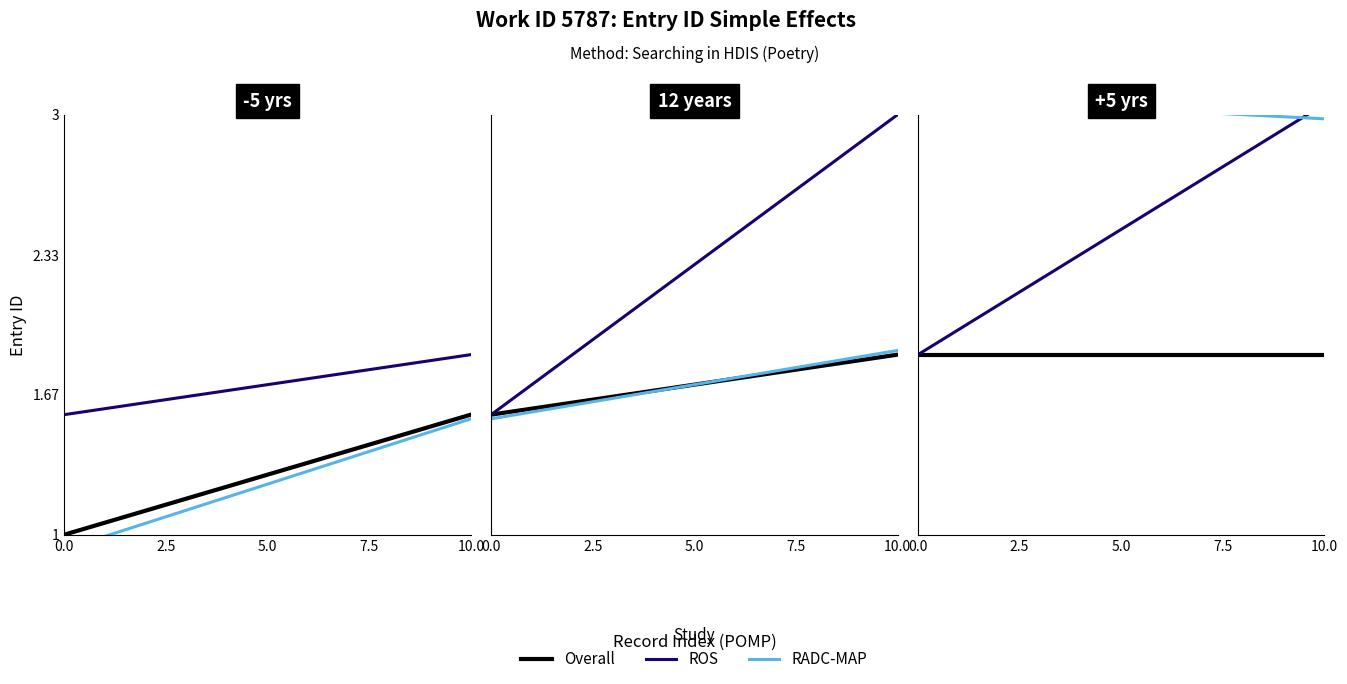

Which series has the widest spread of values?

ROS